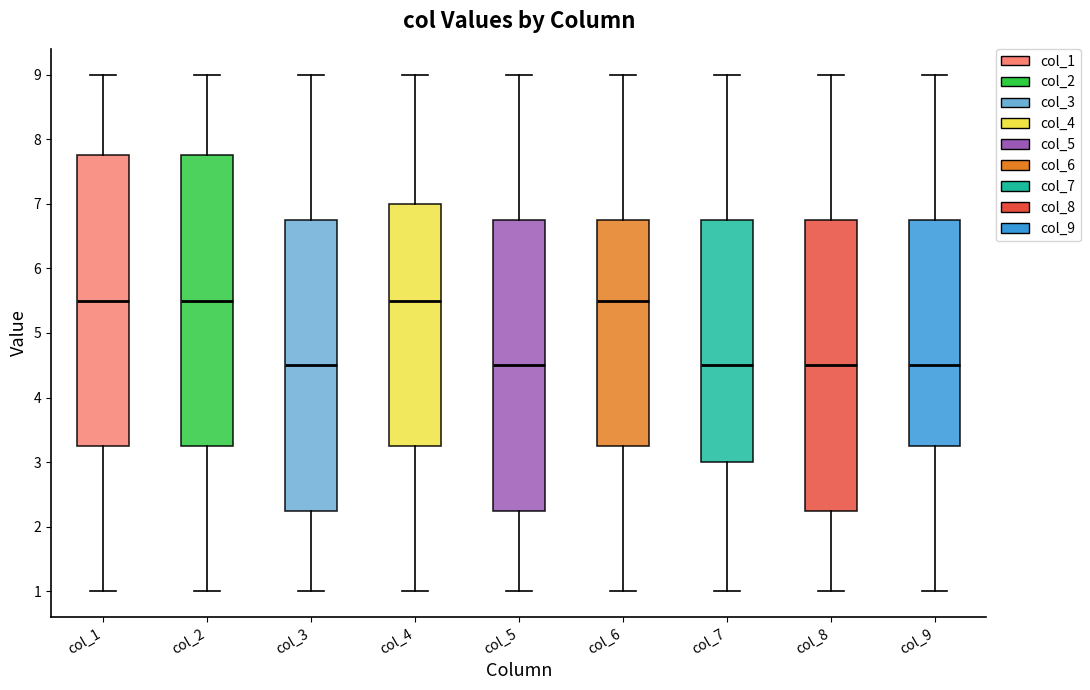

Reading left to right, read every box against the y-axis: the position of its median line, the range the box covers, and the ends of its whiskers. The values are not printed on the chart, so give them approximately, as read against the axis.

col_1: median 5.5, box 3.3 to 7.8, whiskers 1.0 to 9.0
col_2: median 5.5, box 3.3 to 7.8, whiskers 1.0 to 9.0
col_3: median 4.5, box 2.3 to 6.8, whiskers 1.0 to 9.0
col_4: median 5.5, box 3.3 to 7.0, whiskers 1.0 to 9.0
col_5: median 4.5, box 2.3 to 6.8, whiskers 1.0 to 9.0
col_6: median 5.5, box 3.3 to 6.8, whiskers 1.0 to 9.0
col_7: median 4.5, box 3.0 to 6.8, whiskers 1.0 to 9.0
col_8: median 4.5, box 2.3 to 6.8, whiskers 1.0 to 9.0
col_9: median 4.5, box 3.3 to 6.8, whiskers 1.0 to 9.0